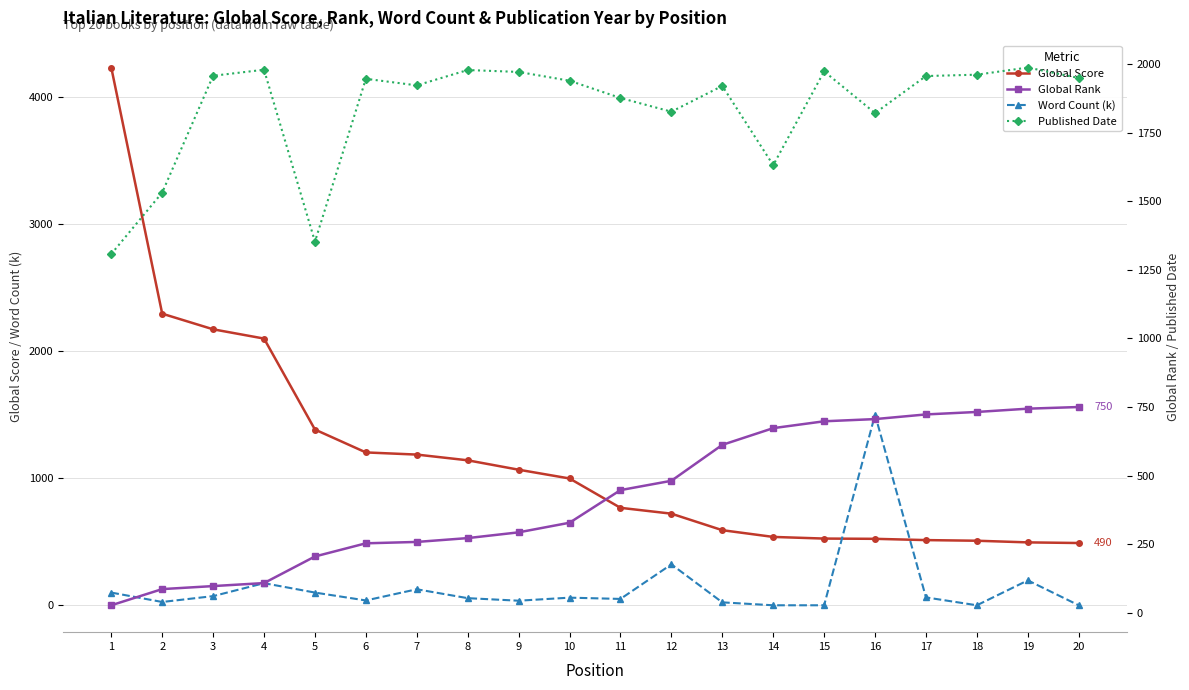

List the labels in order of Global Score value, smallest first.

20, 19, 18, 17, 16, 15, 14, 13, 12, 11, 10, 9, 8, 7, 6, 5, 4, 3, 2, 1